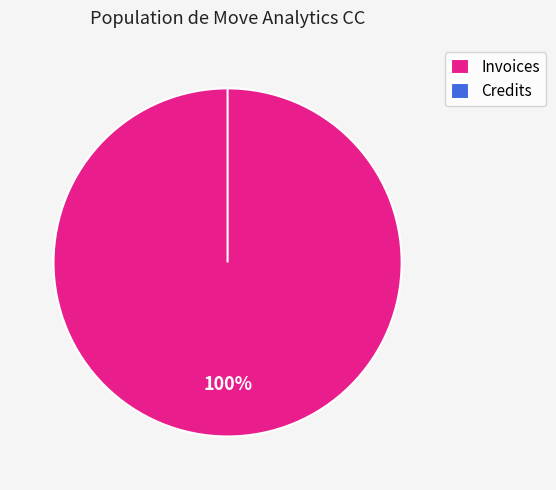

Which slice is the largest?

Invoices